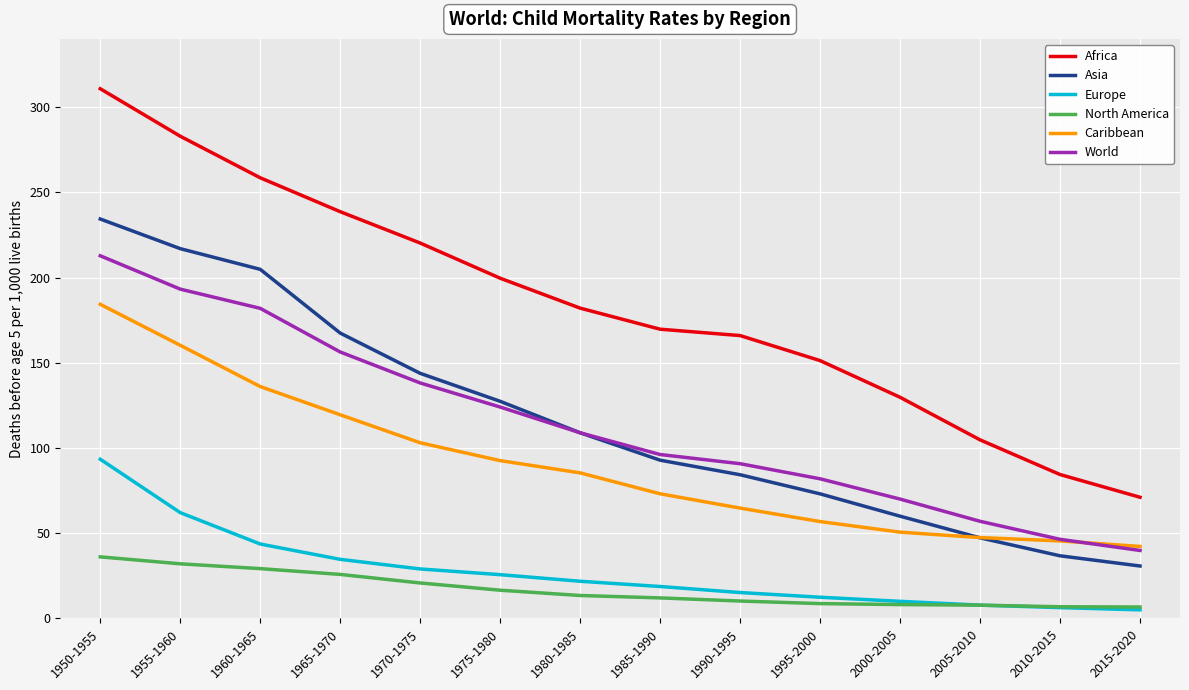

True or false: North America and Caribbean cross at least once.

False